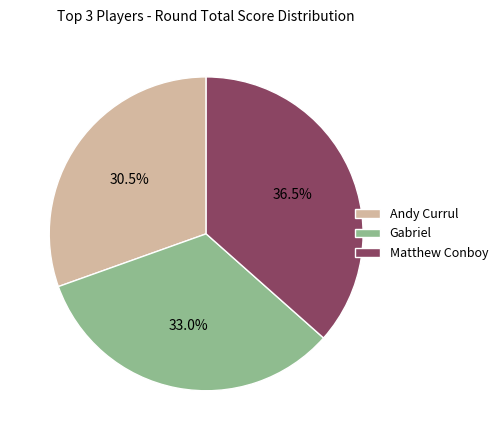

True or false: Gabriel accounts for 33% of the total.

True